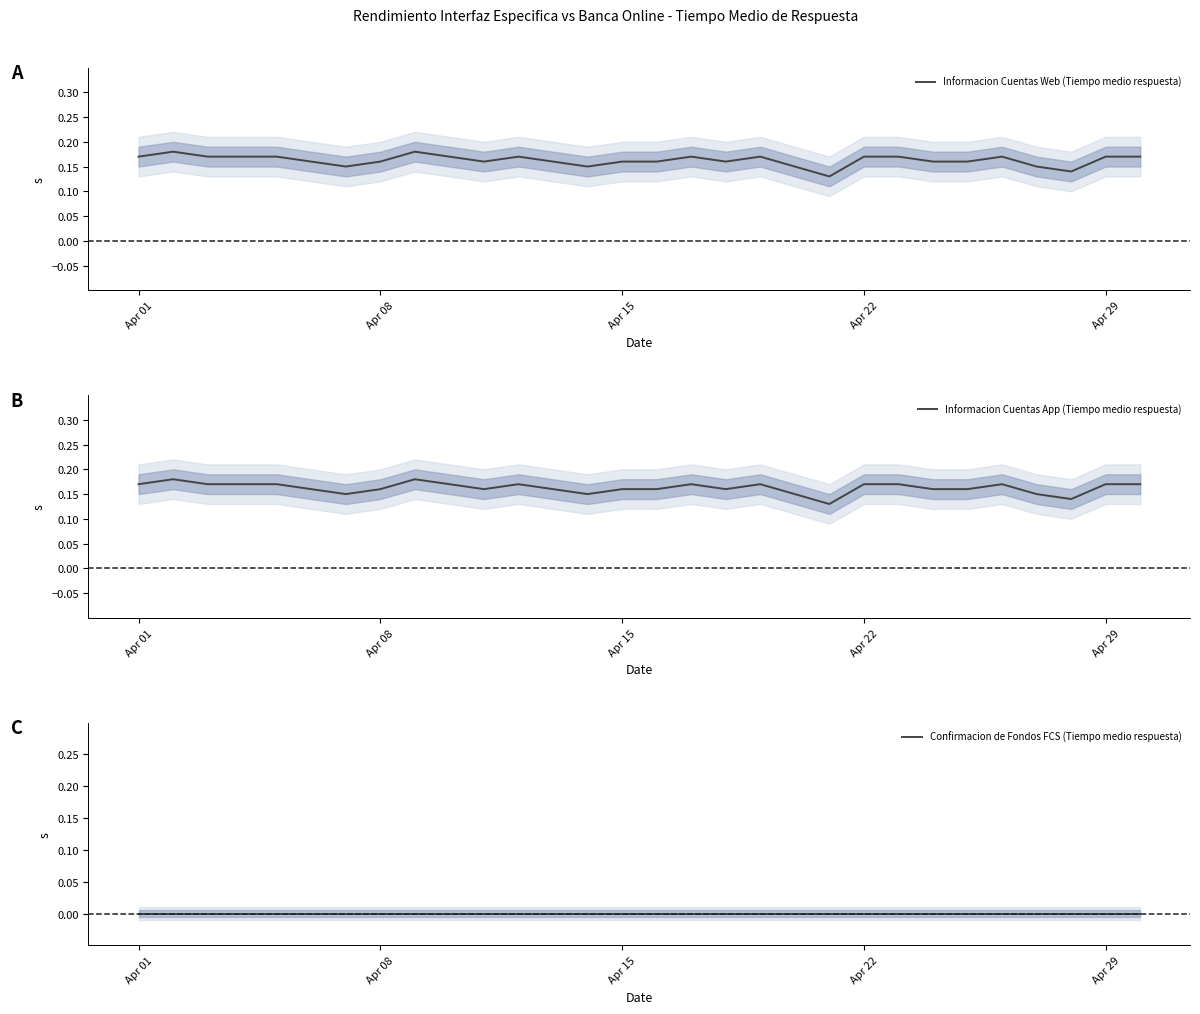

The value of Informacion Cuentas Web (Tiempo medio respuesta) at Apr 29 is 0.3. True or false?

False